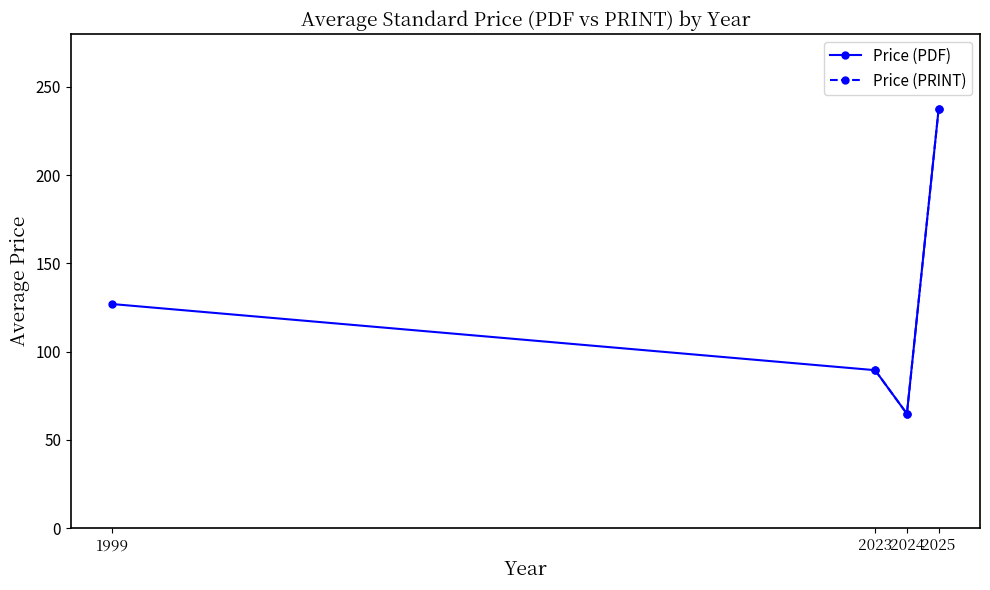

What are all the series names shown in the legend?

Price (PDF), Price (PRINT)